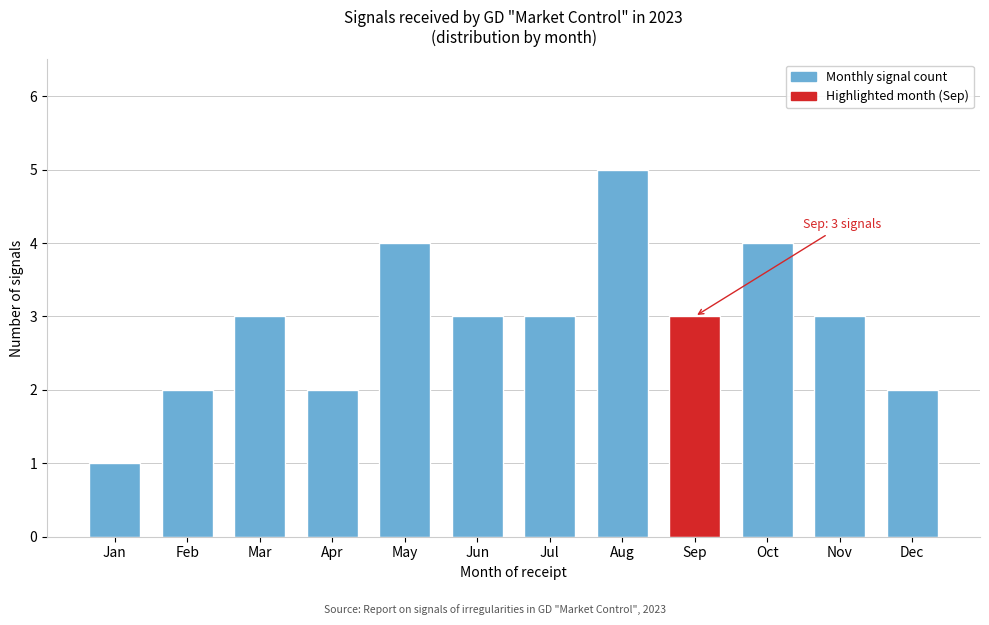

Reading left to right, transcribe all the data shown in this chart.

Jan=1	Feb=2	Mar=3	Apr=2	May=4	Jun=3	Jul=3	Aug=5	Sep=3	Oct=4	Nov=3	Dec=2